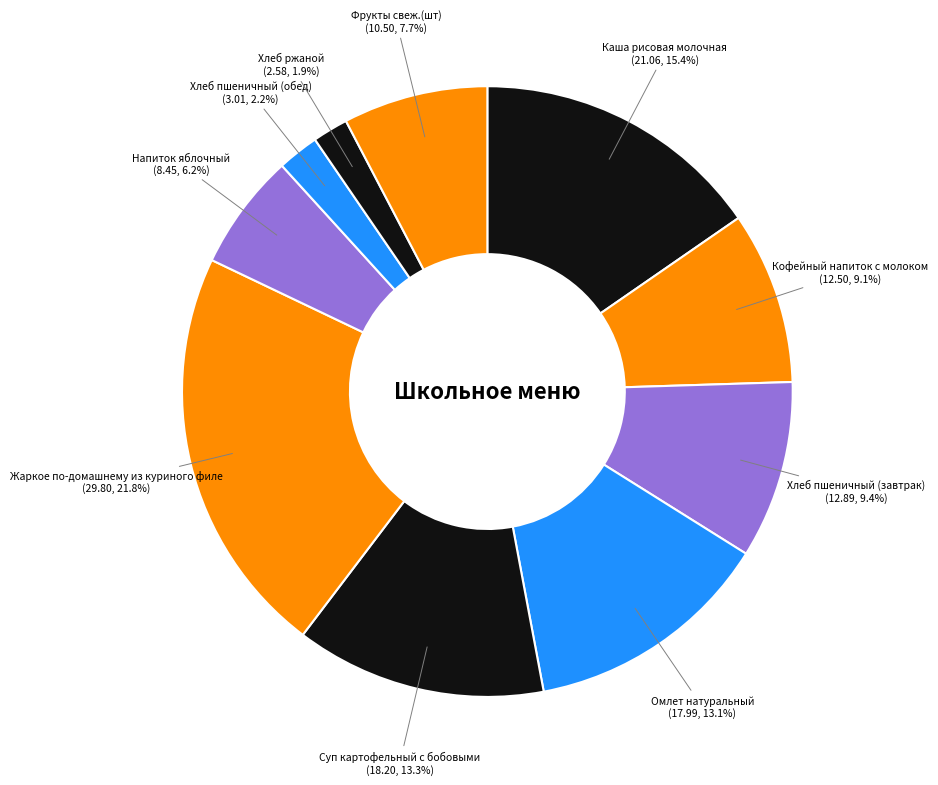

Between Хлеб ржаной and Каша рисовая молочная, which is larger?

Каша рисовая молочная